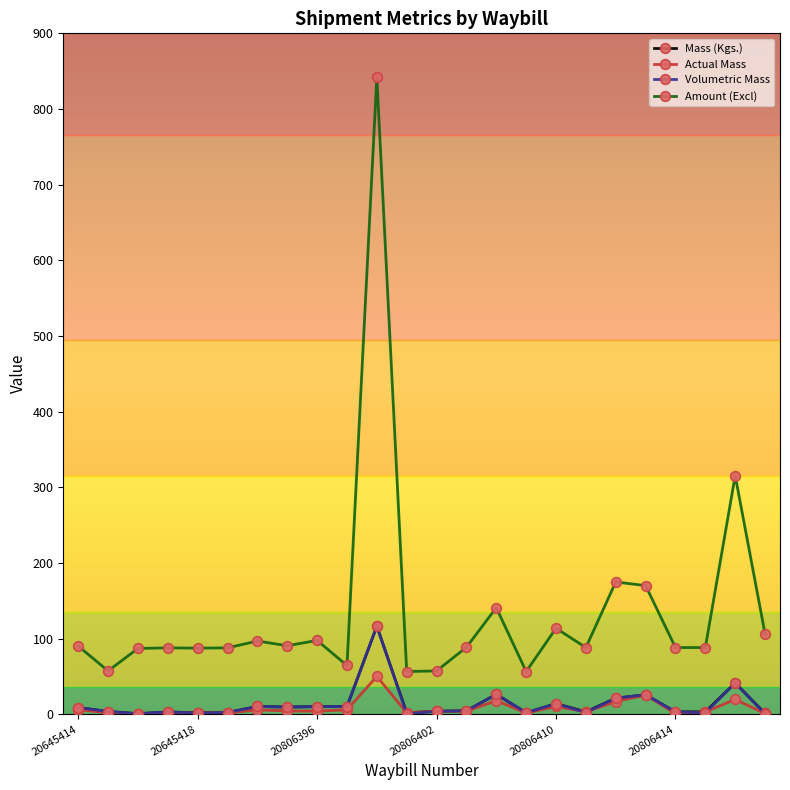

True or false: Actual Mass and Amount (Excl) cross at least once.

False